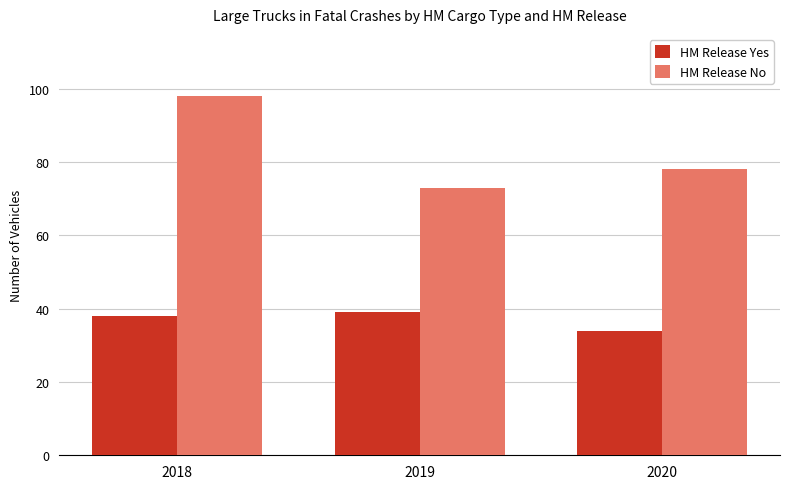

Is it true that HM Release Yes equals 38 at 2018?

True